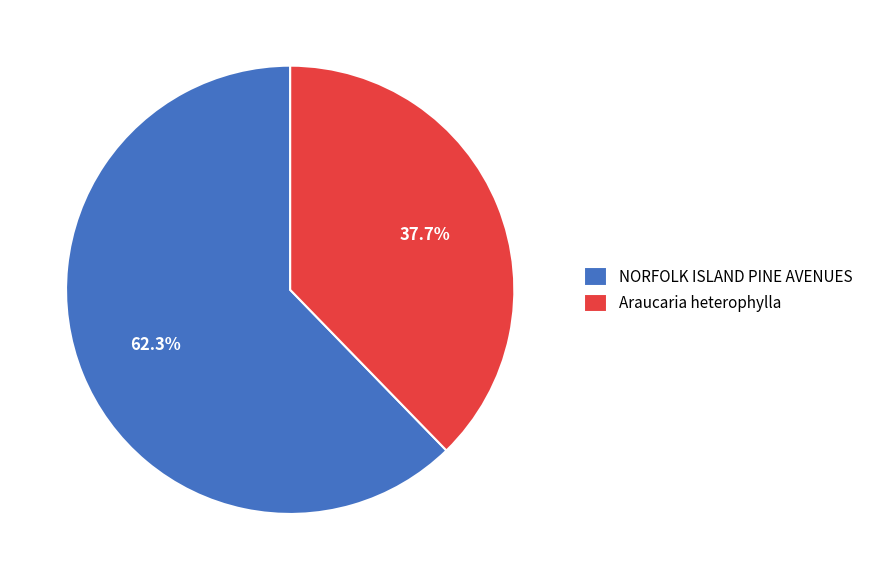

To the nearest percent, what is the average slice percentage?

50%